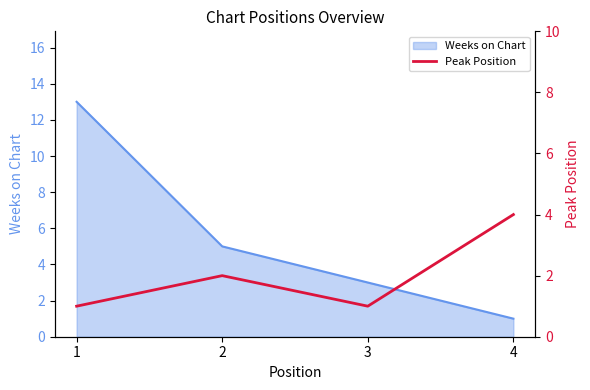

How many points are lower than both their immediate neighbors (excluding endpoints)?

1